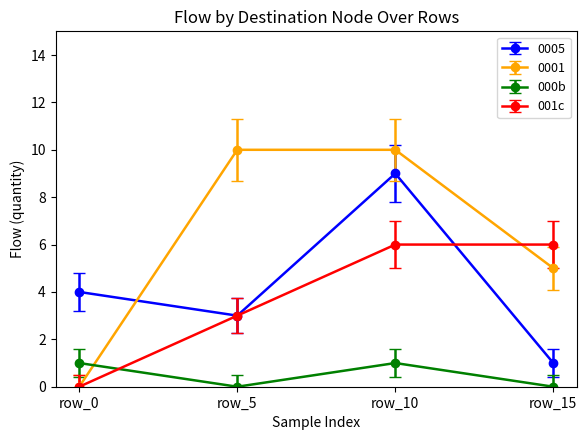

What is the difference between the highest and lowest values at row_15?

6